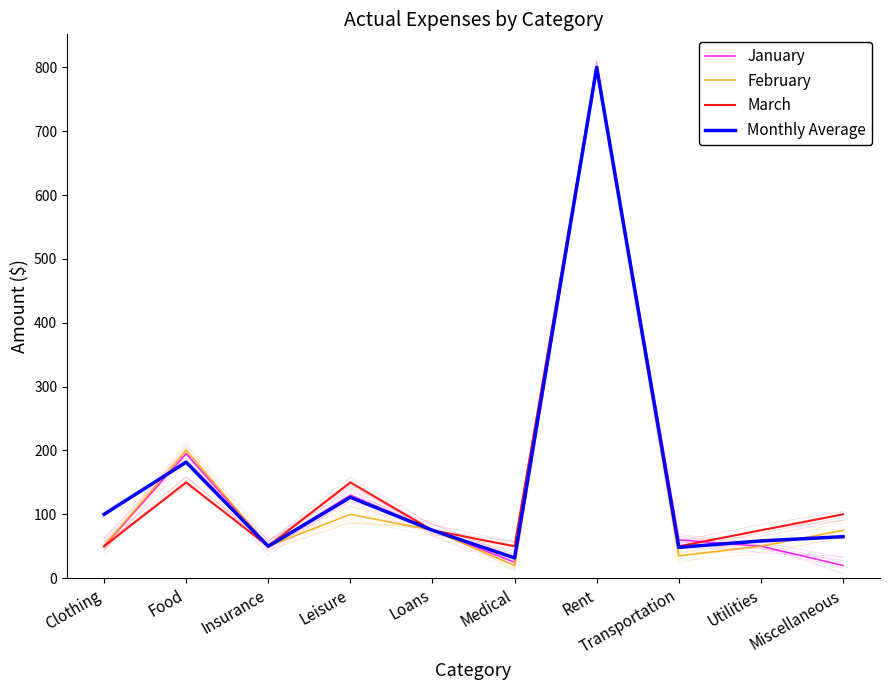

Which category has the highest value in the Monthly Average series?

Rent